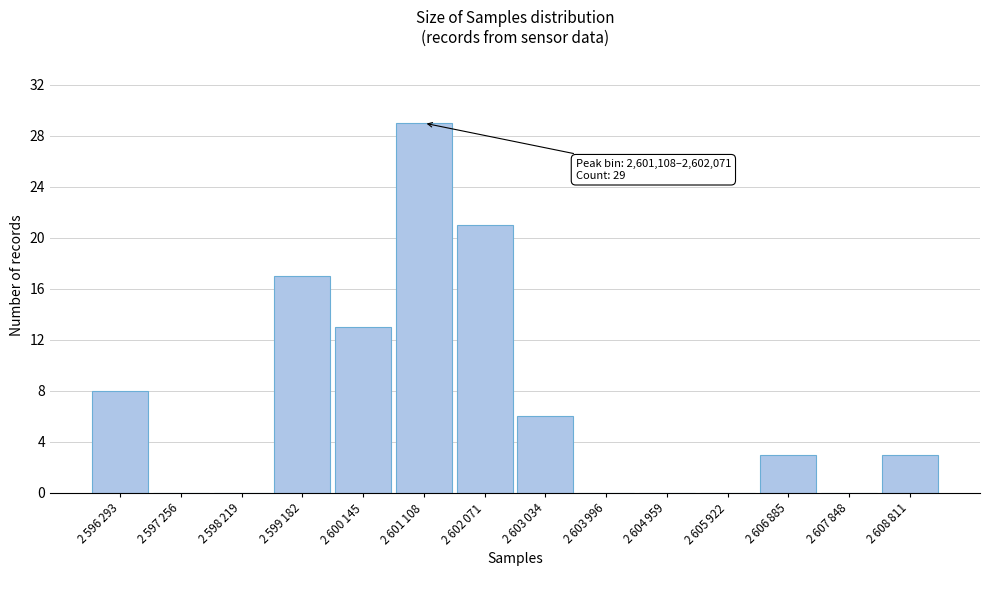

What is the sum of all values?

100